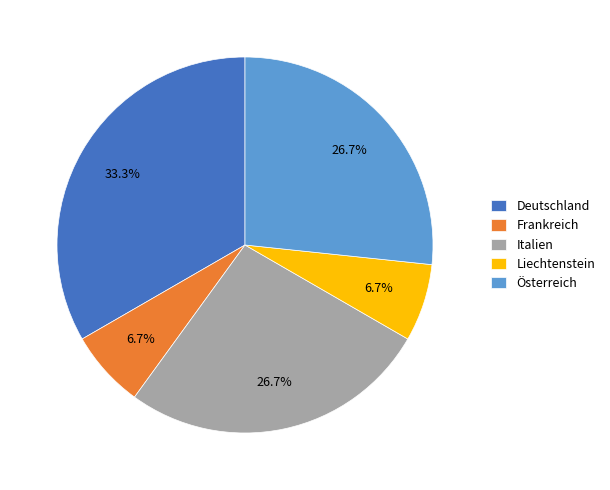

How many slices are in this pie chart?

5